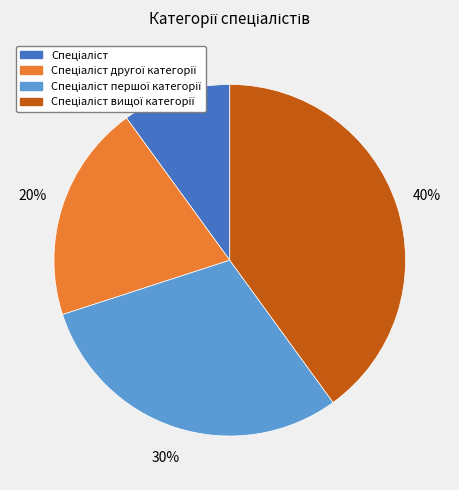

Does any single category account for the majority?

No